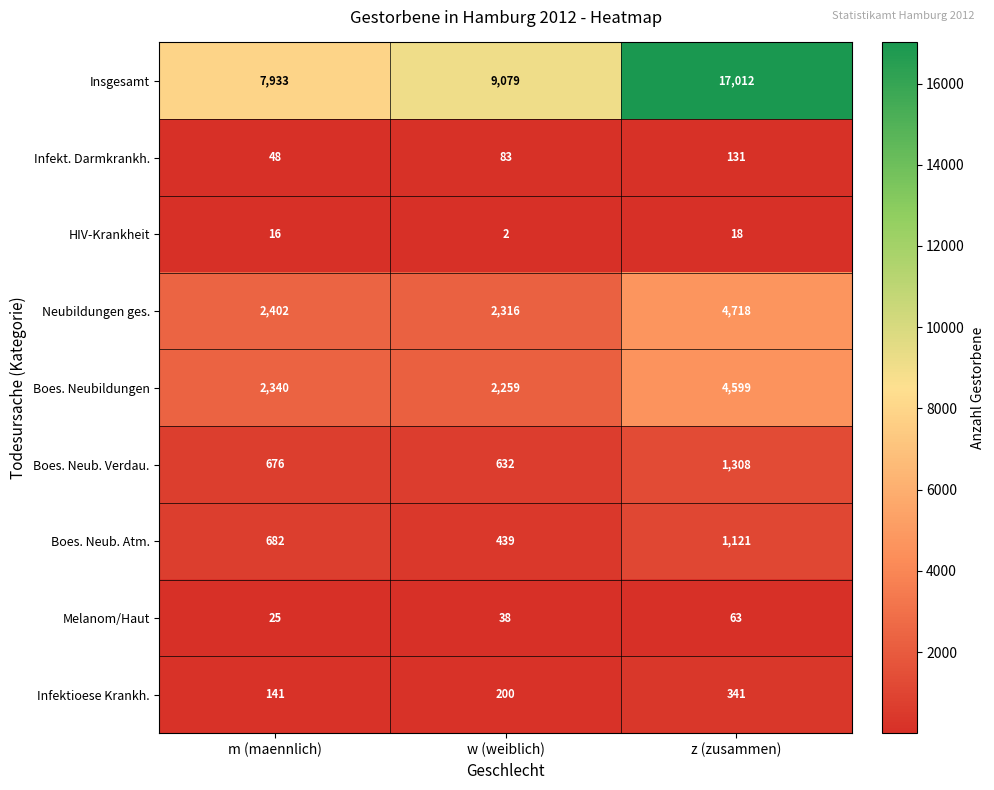

Reading left to right, extract all data points from this chart.

Insgesamt: 7933	9079	17012
Infekt. Darmkrankh.: 48	83	131
HIV-Krankheit: 16	2	18
Neubildungen ges.: 2402	2316	4718
Boes. Neubildungen: 2340	2259	4599
Boes. Neub. Verdau.: 676	632	1308
Boes. Neub. Atm.: 682	439	1121
Melanom/Haut: 25	38	63
Infektioese Krankh.: 141	200	341